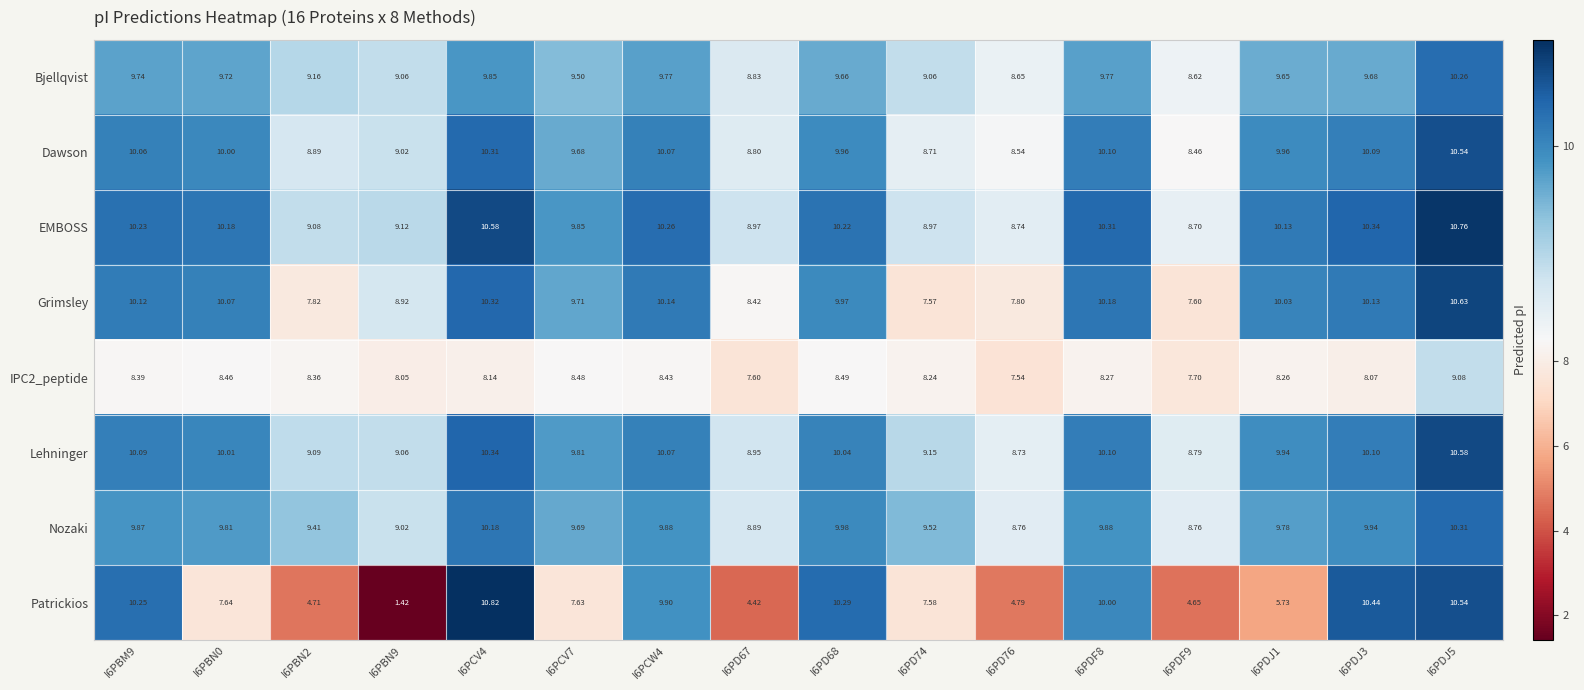

Which series has the widest spread of values?

Patrickios